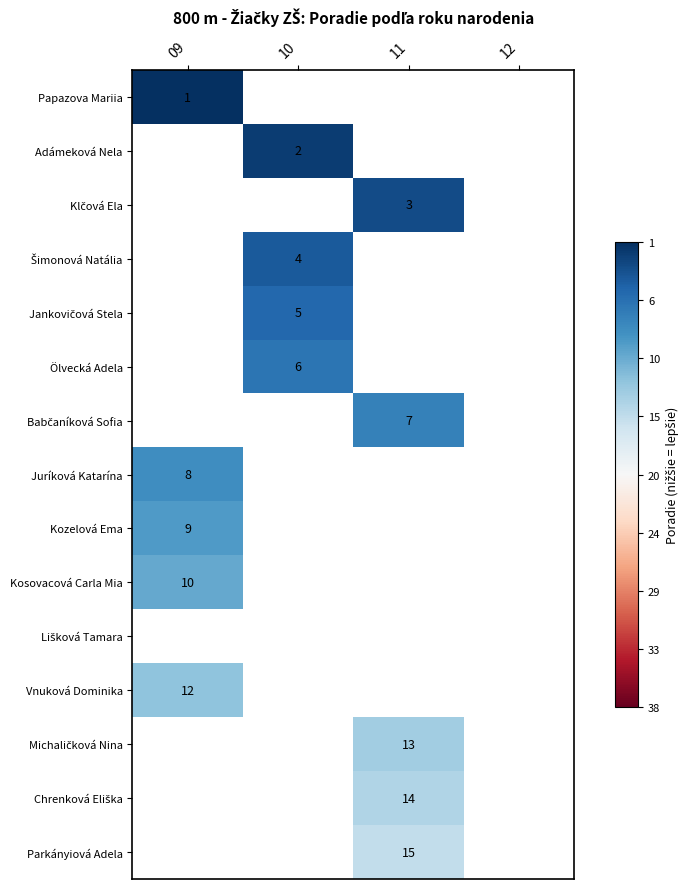

How many categories are shown in the chart?

4